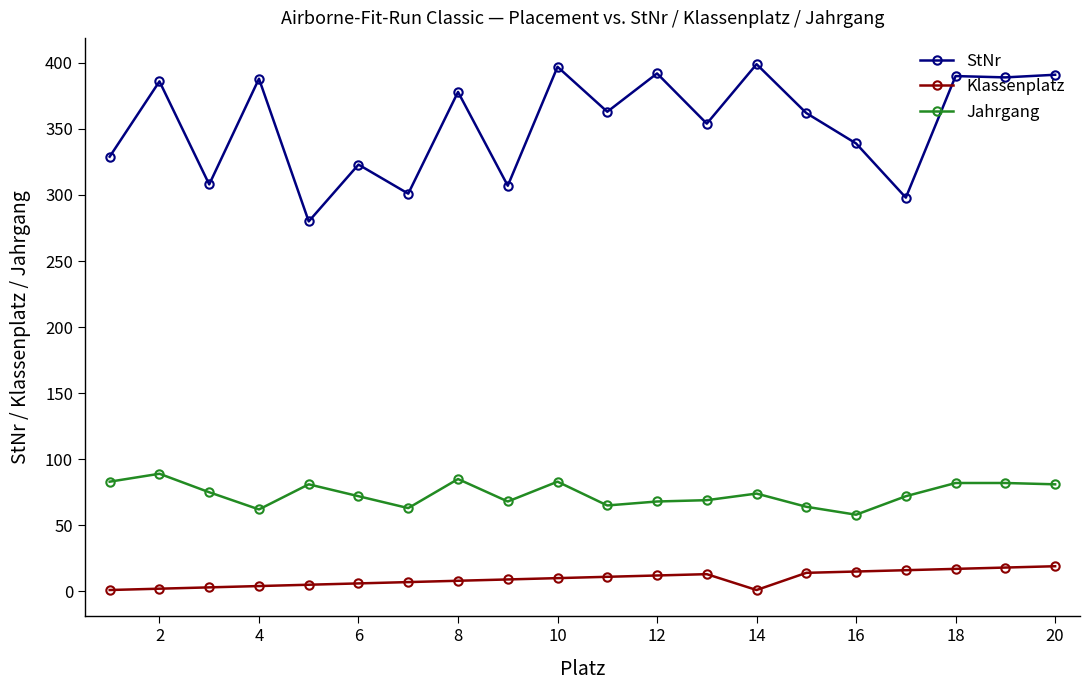

How many data points does each series have?

20